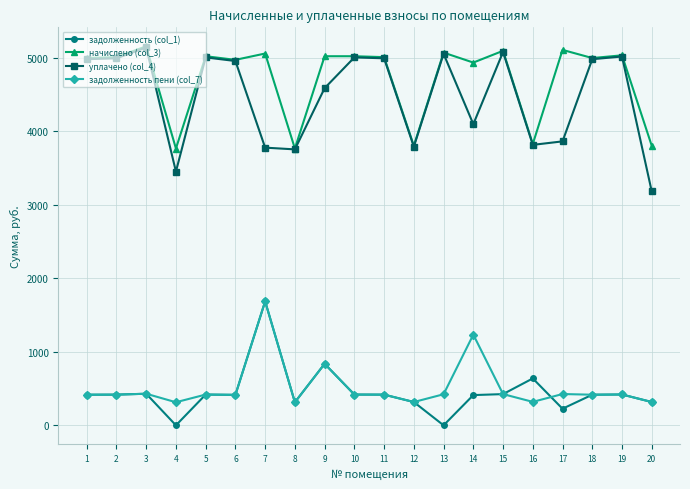

What is the greatest value displayed?

5158.7